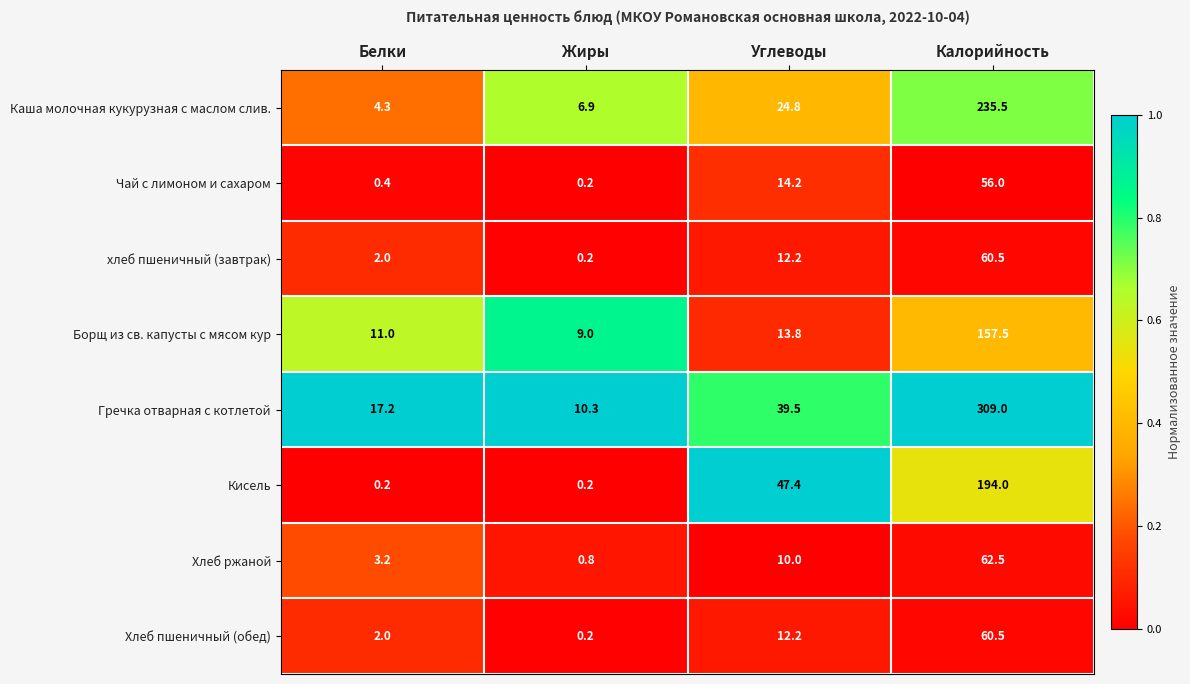

What is the sum of the Кисель values at Жиры and Белки?

0.4